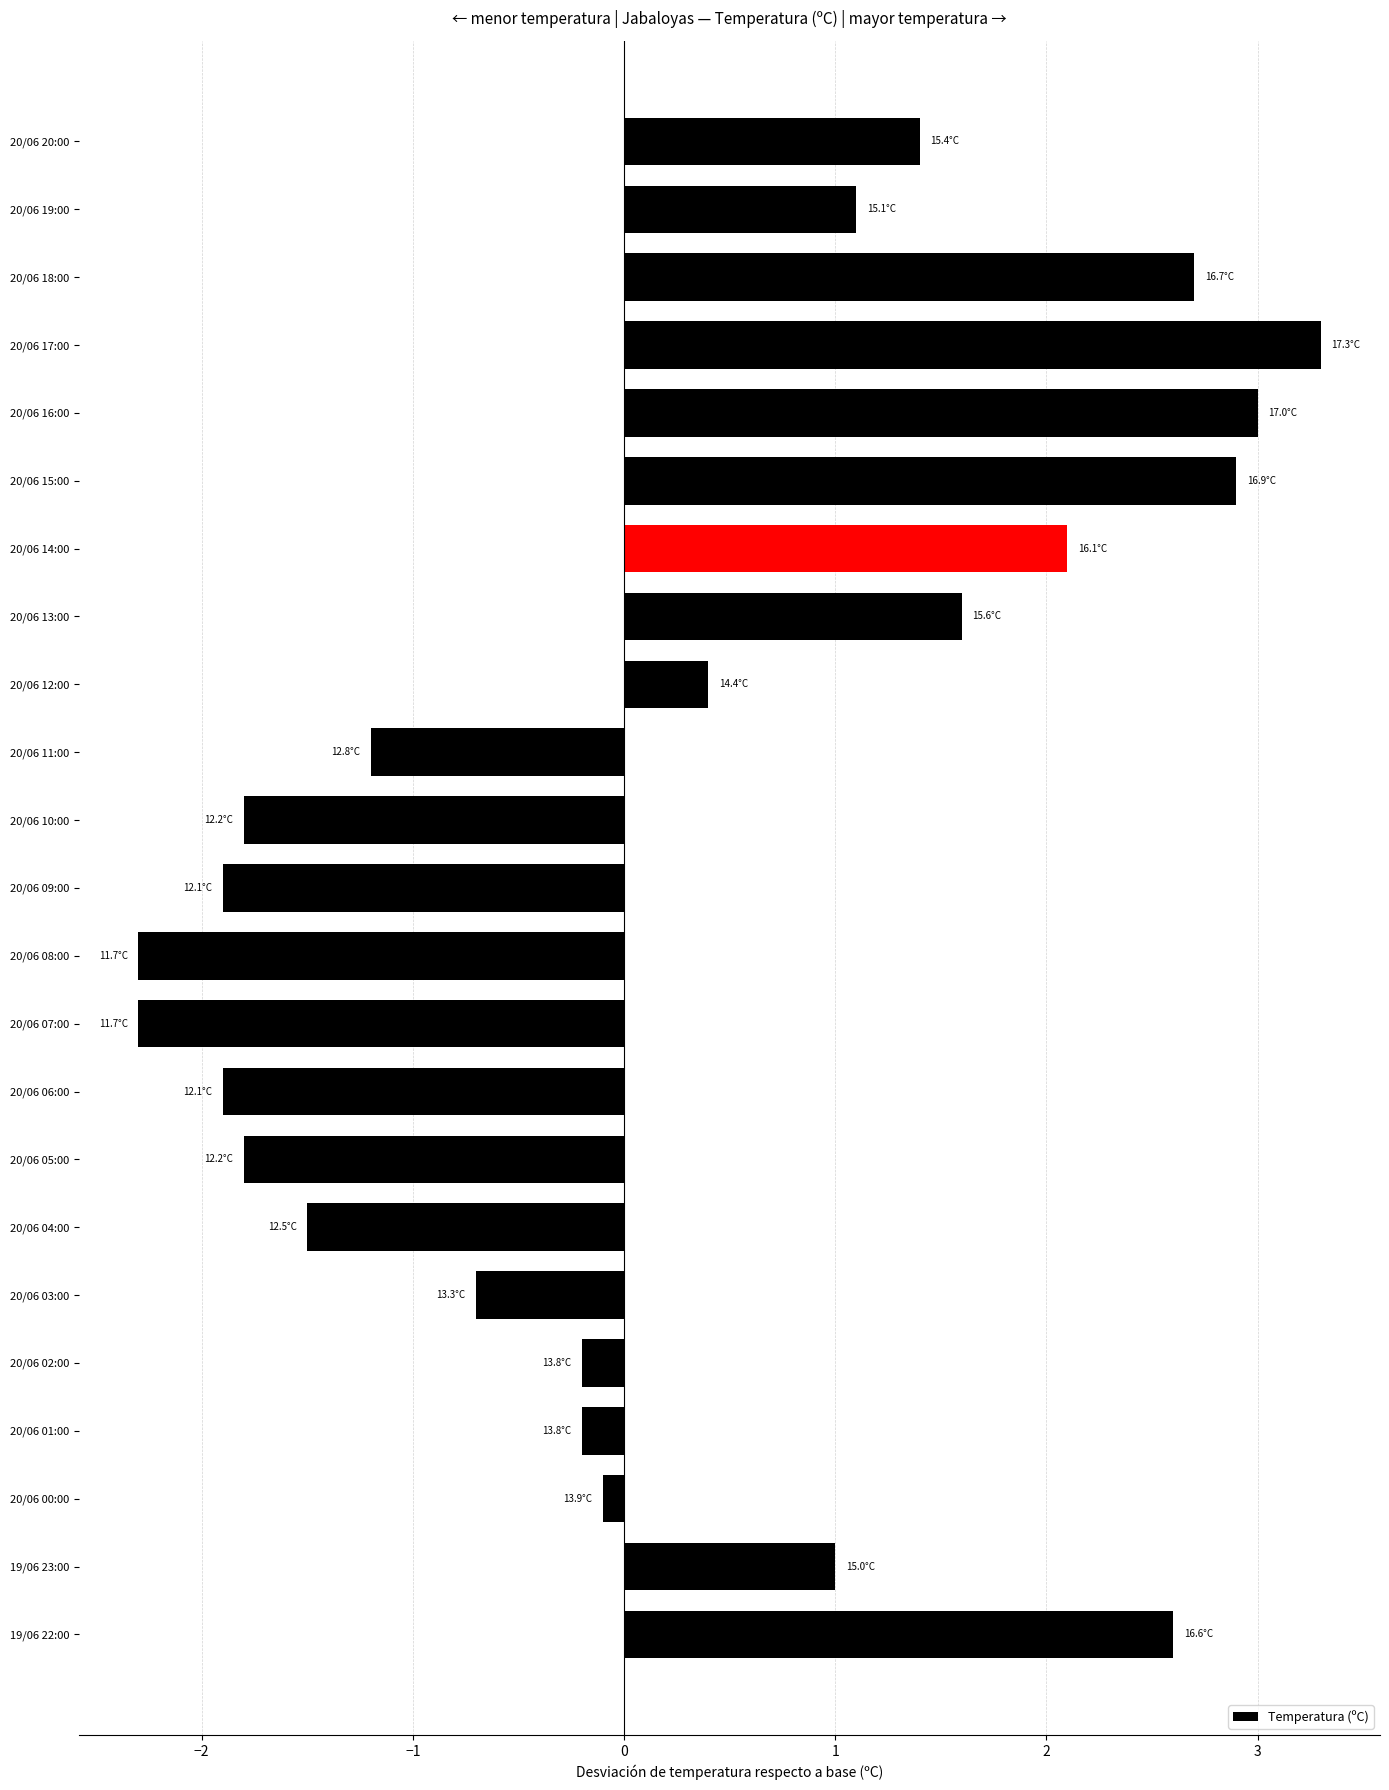

Are the bars grouped side by side (vs. stacked)?

No